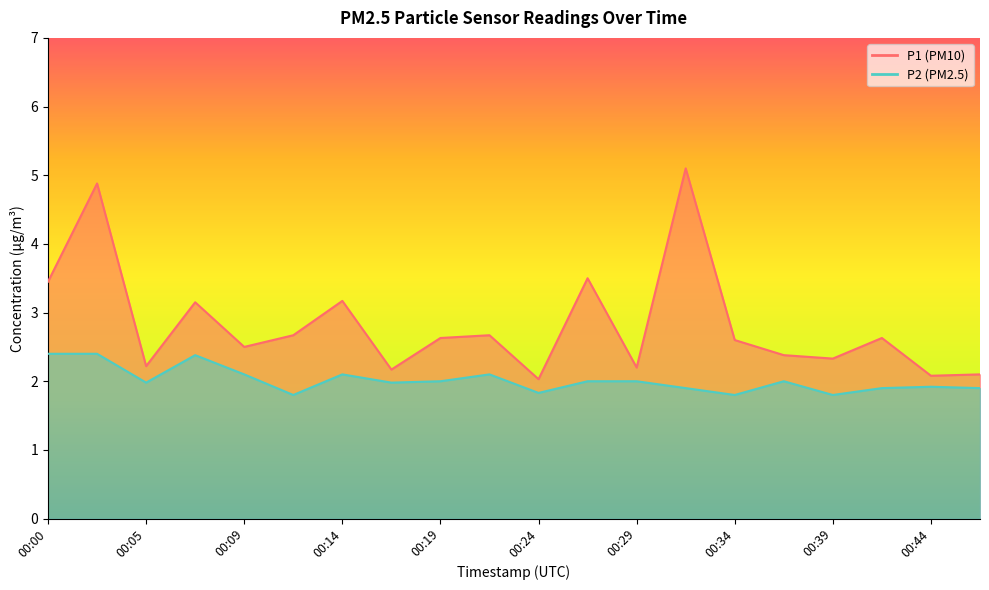

The value of P1 at 00:09 is 4.1. True or false?

False